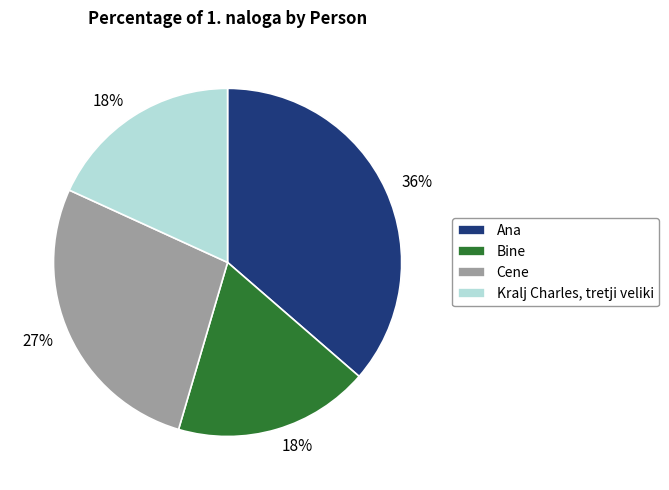

To the nearest percent, what percentage of the pie is Kralj Charles, tretji veliki?

18%